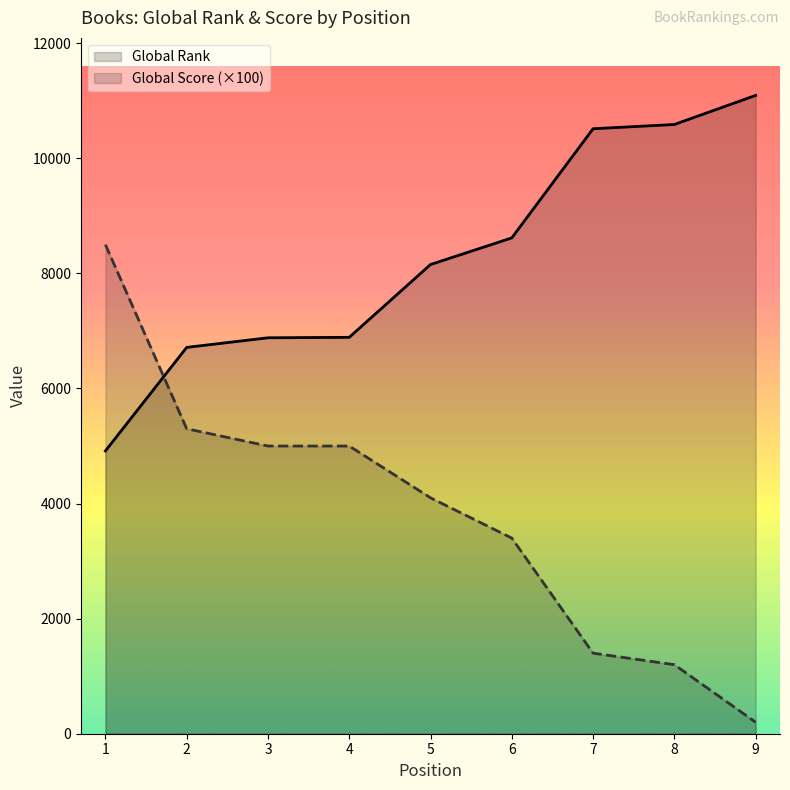

What is the value of the Global Rank point at the 7th from the left?

10514